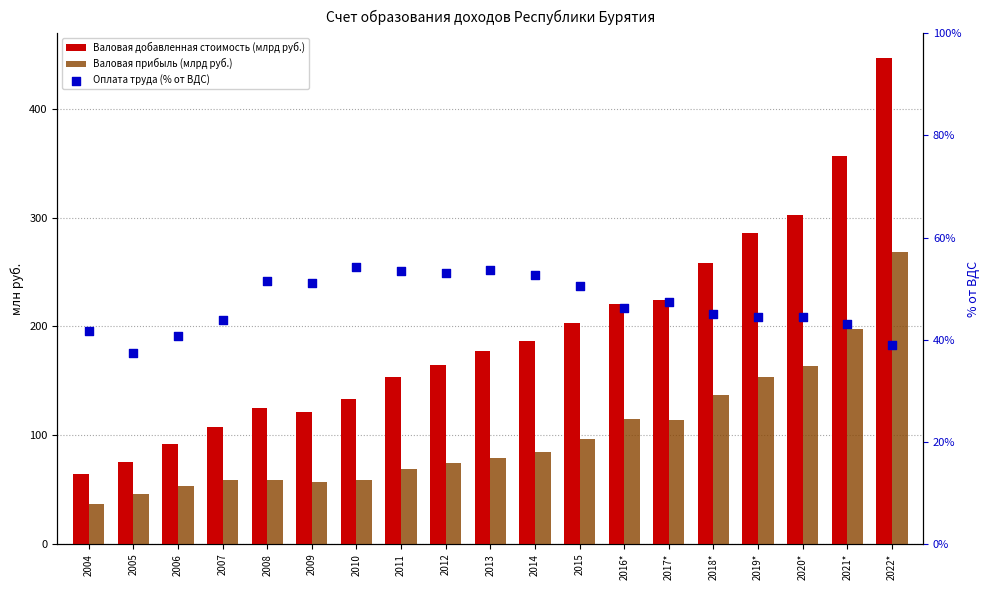

Which series has the widest spread of Y values?

Валовая добавленная стоимость (млрд руб.)